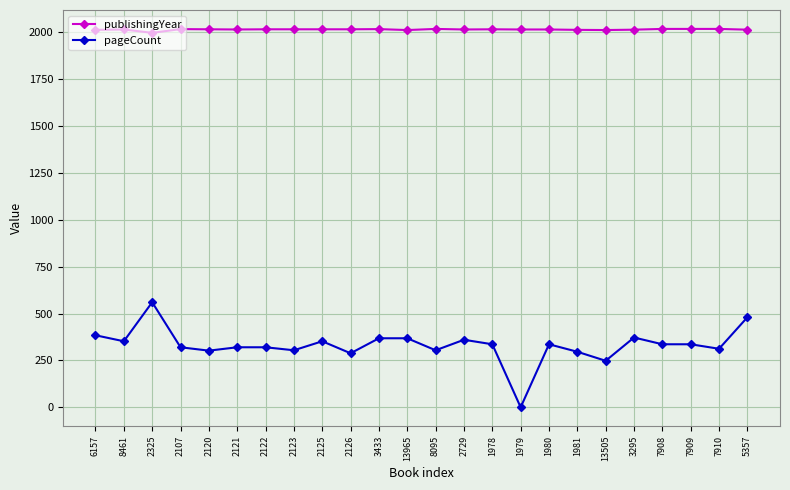

List the series in order of their peak value, highest first.

publishingYear, pageCount